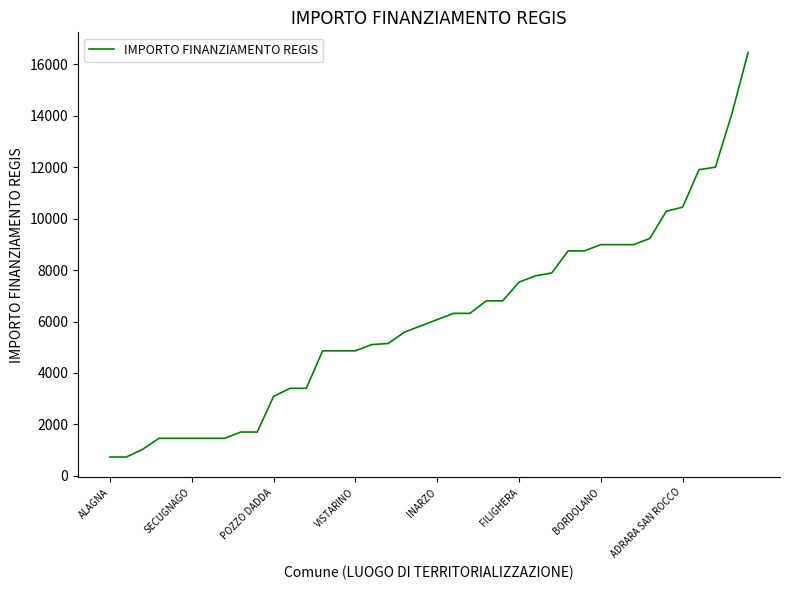

What is the maximum value shown in the chart?

16464